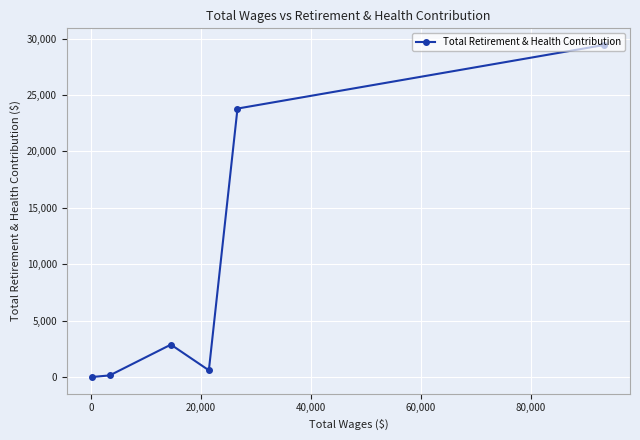

What is the average value?

9479